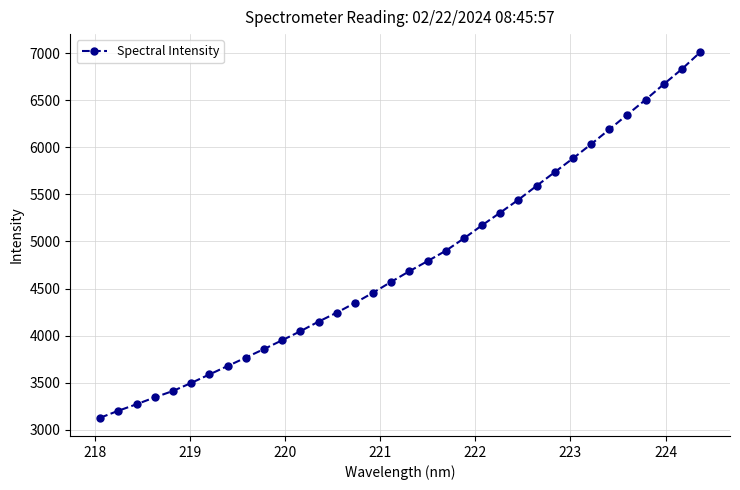

Count the number of categories in the chart.

34